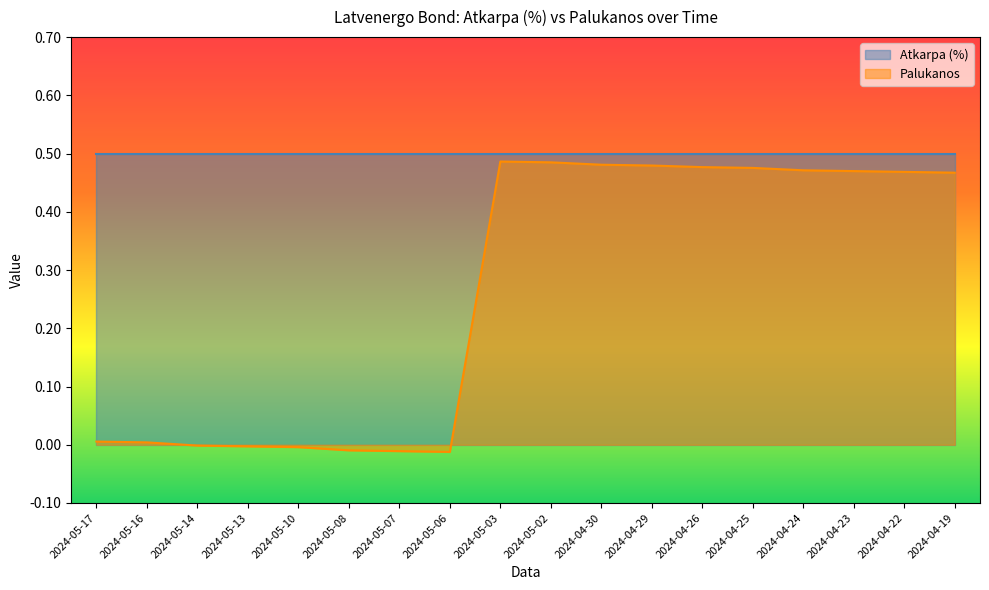

What is the difference between the maximum and minimum values?

0.5